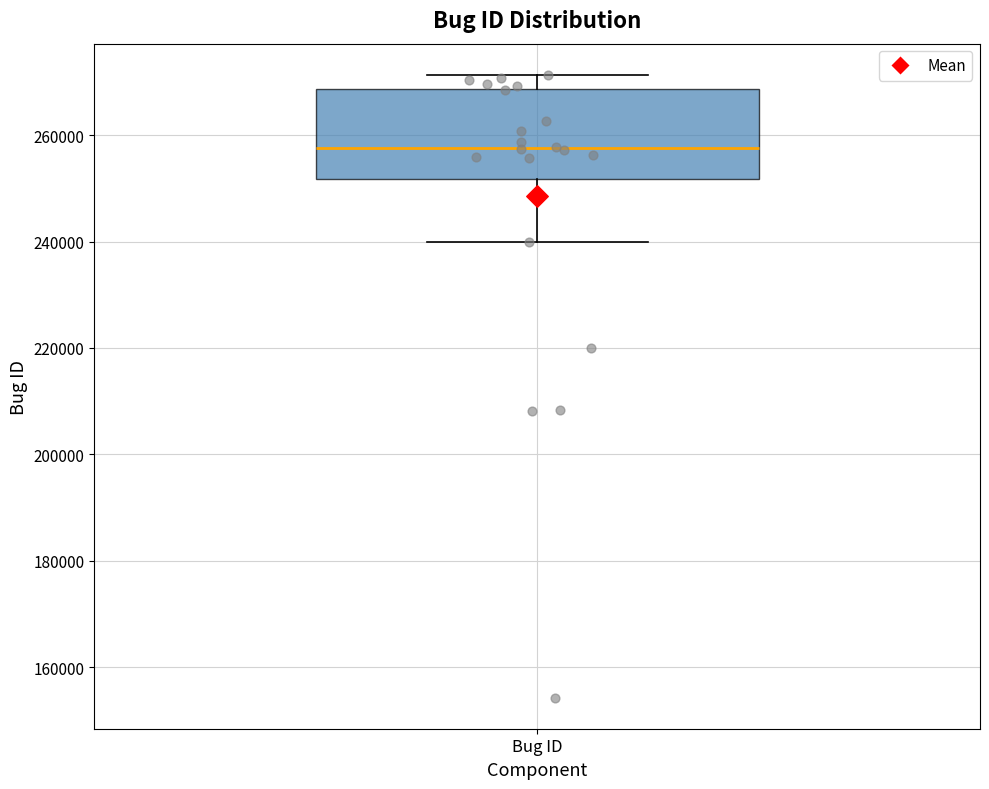

Where does the lower whisker of the box for Bug ID end on the y-axis? The values are not printed on the chart, so give them approximately, as read against the axis.

240000